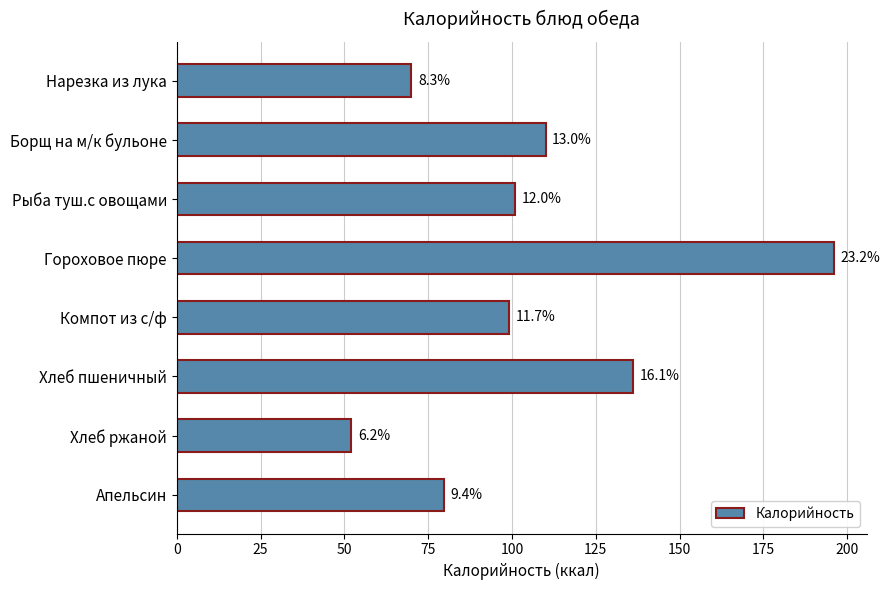

How many bars are there in total?

8